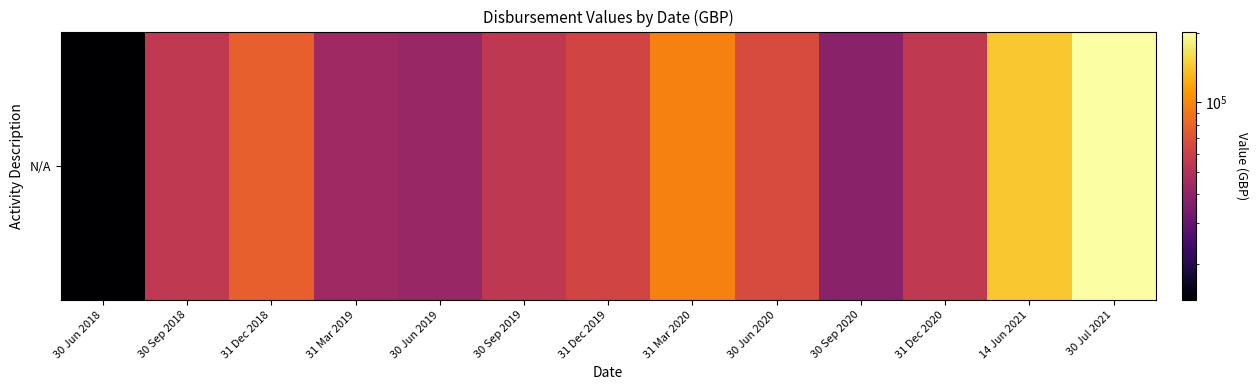

True or false: the data shows 66306.0 at 30 Jun 2020.

True